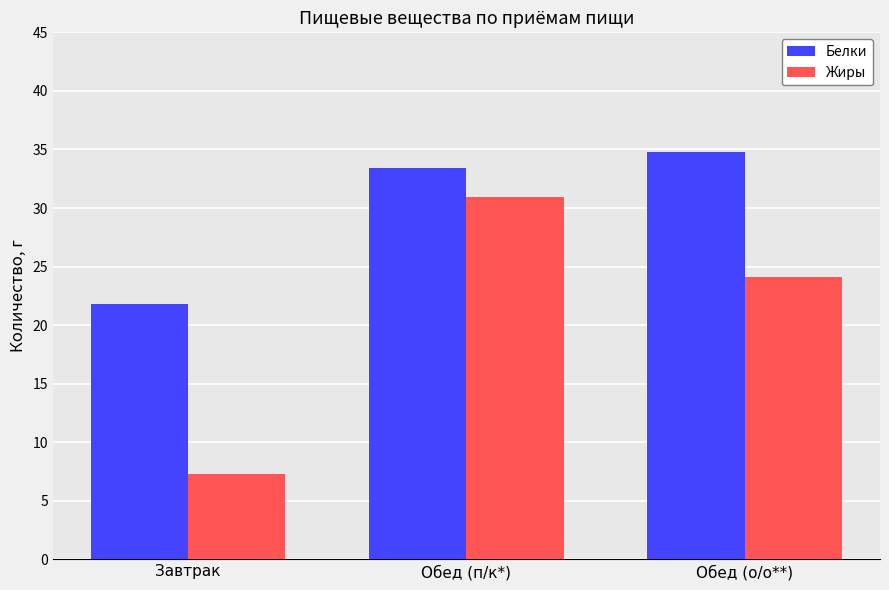

Which category has the highest value in the Жиры series?

Обед (п/к*)